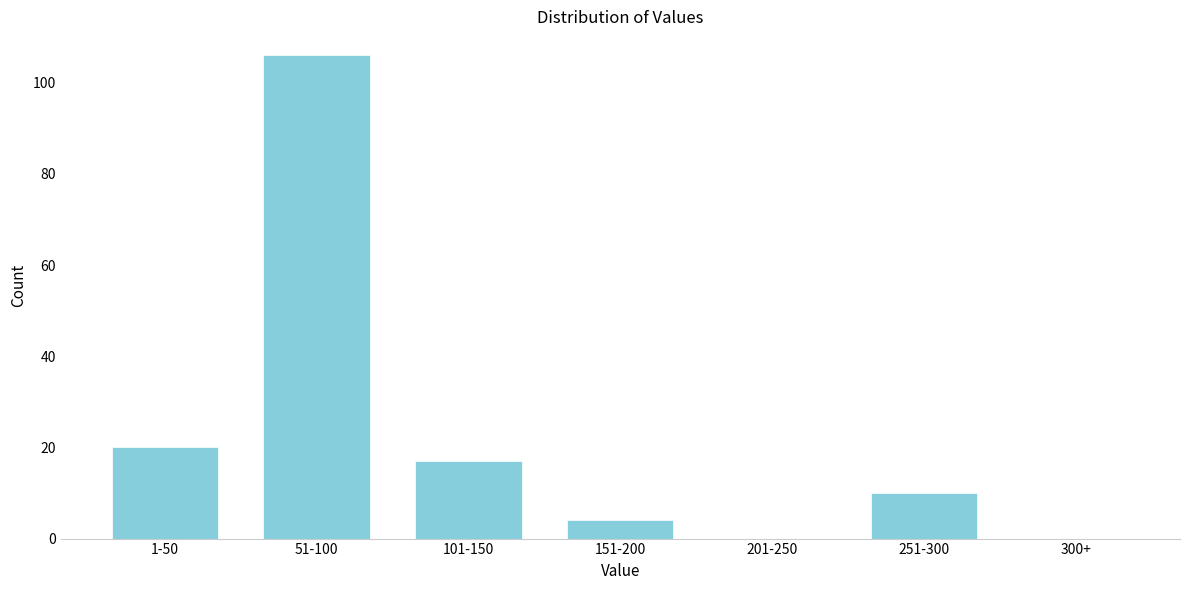

Reading left to right, extract all data points from this chart.

1-50=20	51-100=106	101-150=17	151-200=4	201-250=0	251-300=10	300+=0